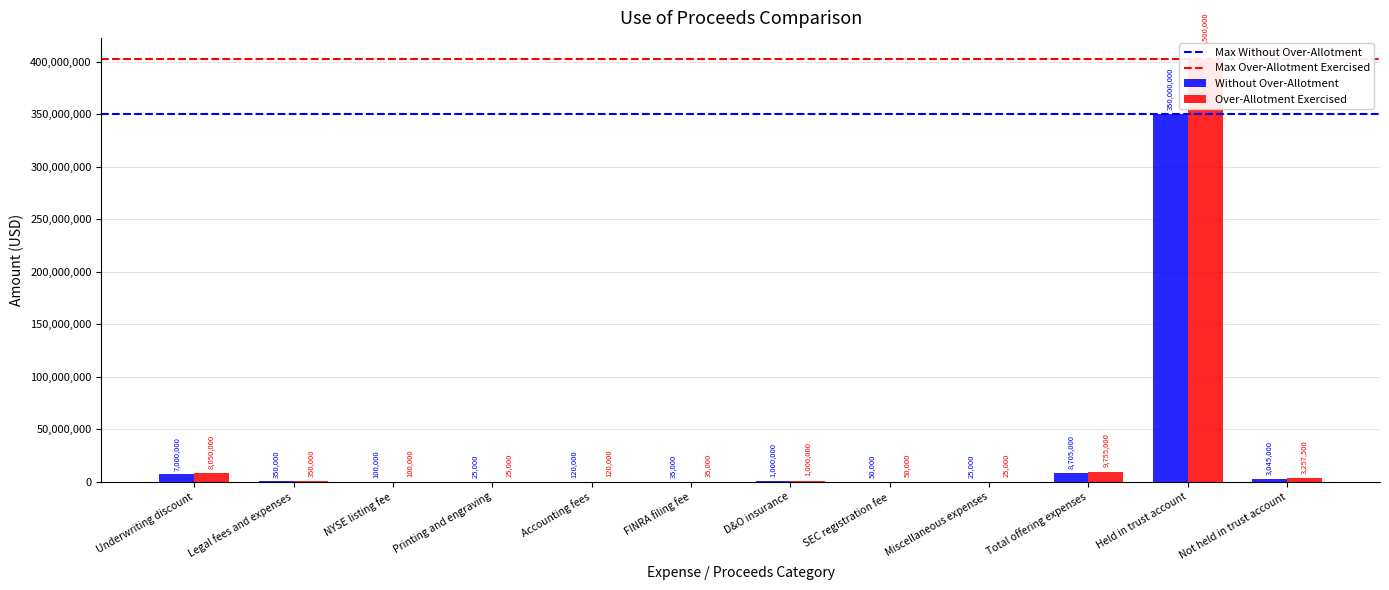

Which category has the lowest value across all series?

Printing and engraving